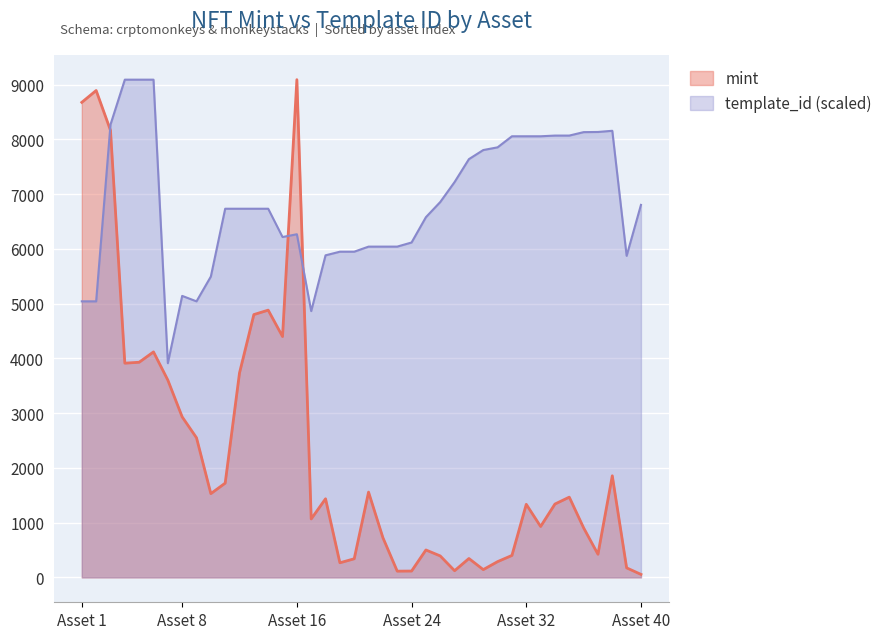

What is the average value of the mint series?

2331.2